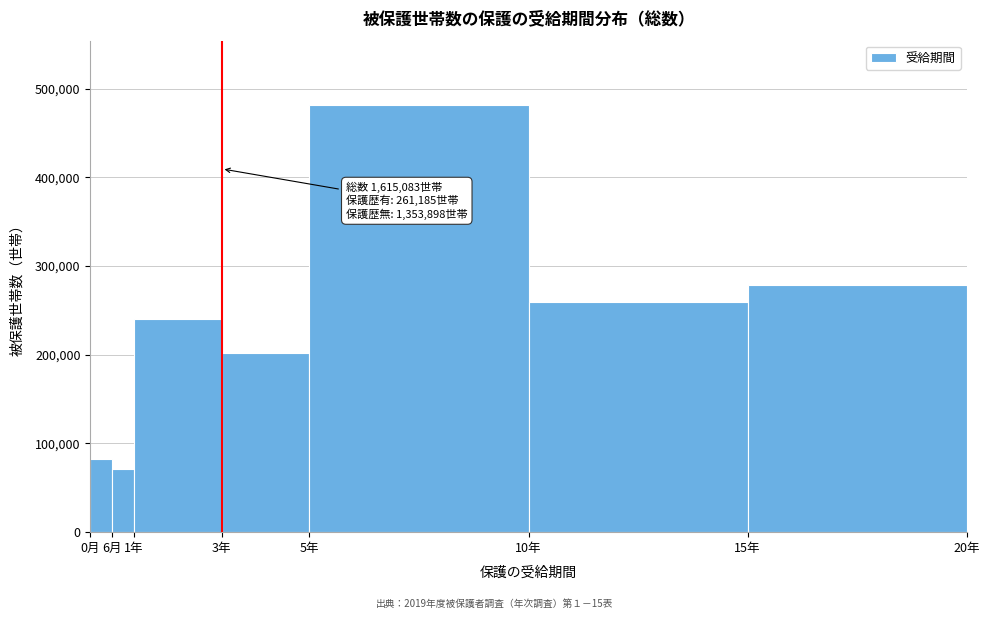

Reading left to right, list all the values displayed in this chart.

0月=82256	6月=71404	1年=240517	3年=201642	5年=481715	10年=259201	15年=278328